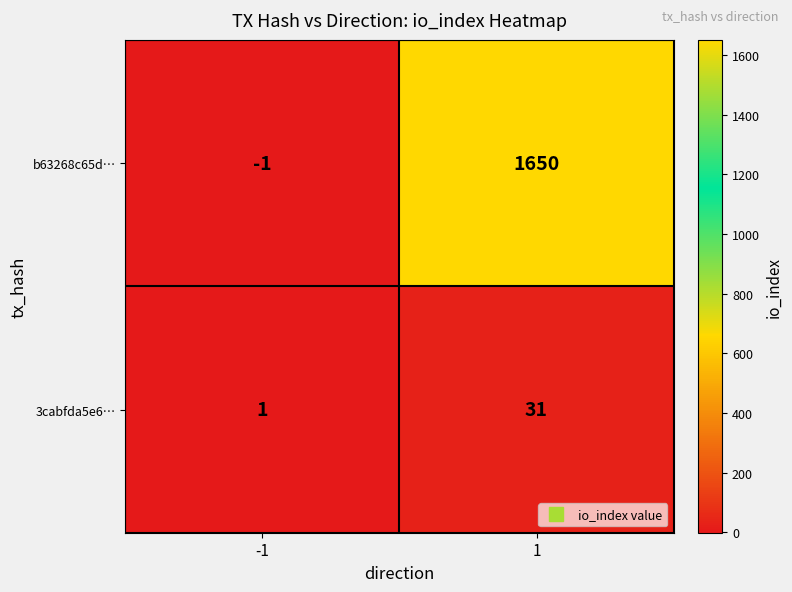

Is it true that 3cabfda5e6… equals 2 at -1?

False